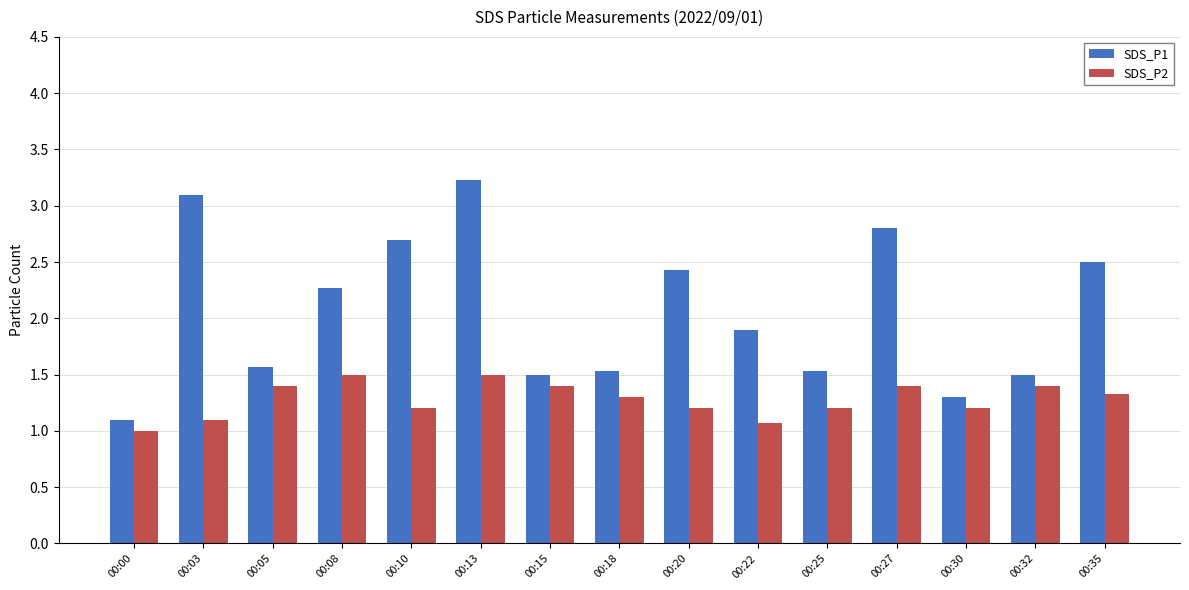

Reading right to left, what are all the values shown in this chart?

SDS_P1: 2.5	1.5	1.3	2.8	1.5	1.9	2.4	1.5	1.5	3.2	2.7	2.3	1.6	3.1	1.1
SDS_P2: 1.3	1.4	1.2	1.4	1.2	1.1	1.2	1.3	1.4	1.5	1.2	1.5	1.4	1.1	1.0